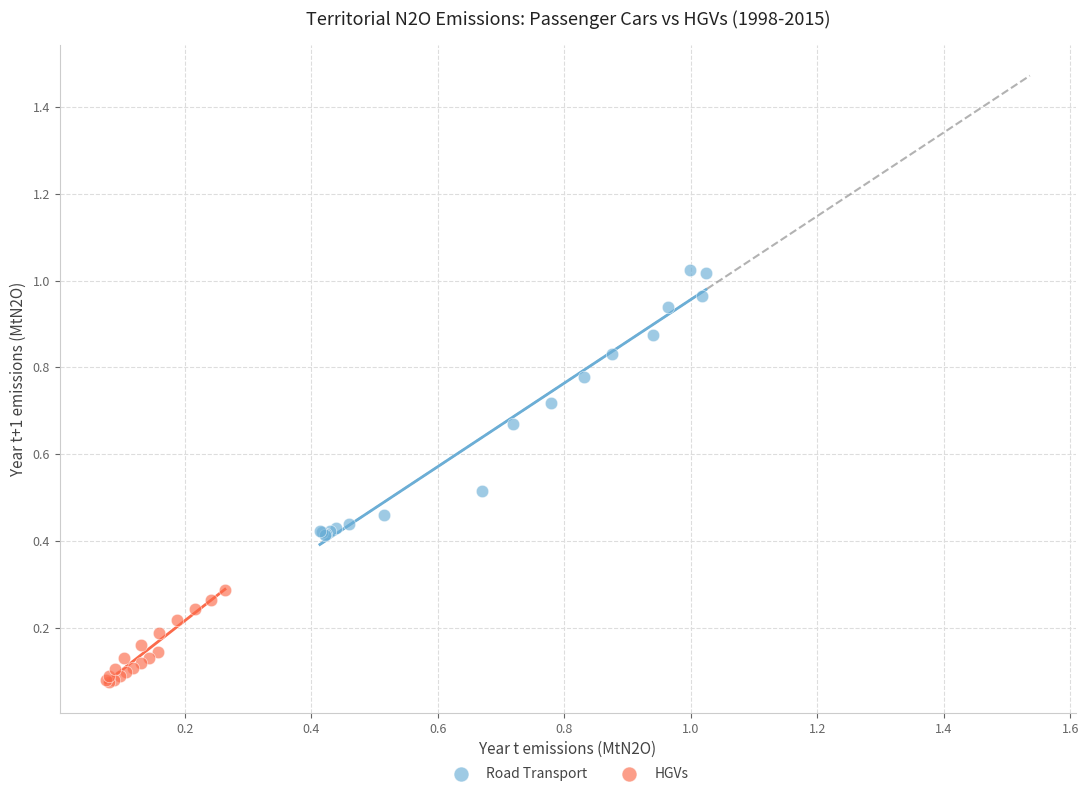

Which series has the largest Y range (max minus min)?

Road Transport